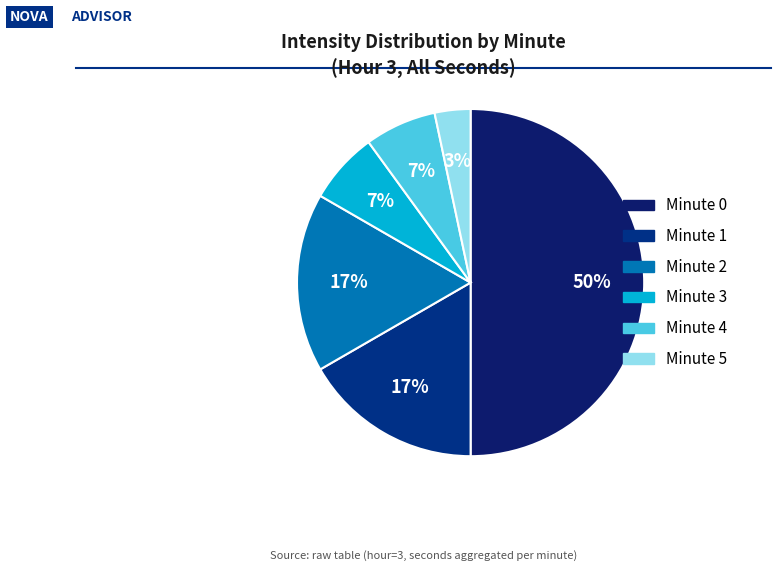

Count the number of slices in the pie.

6